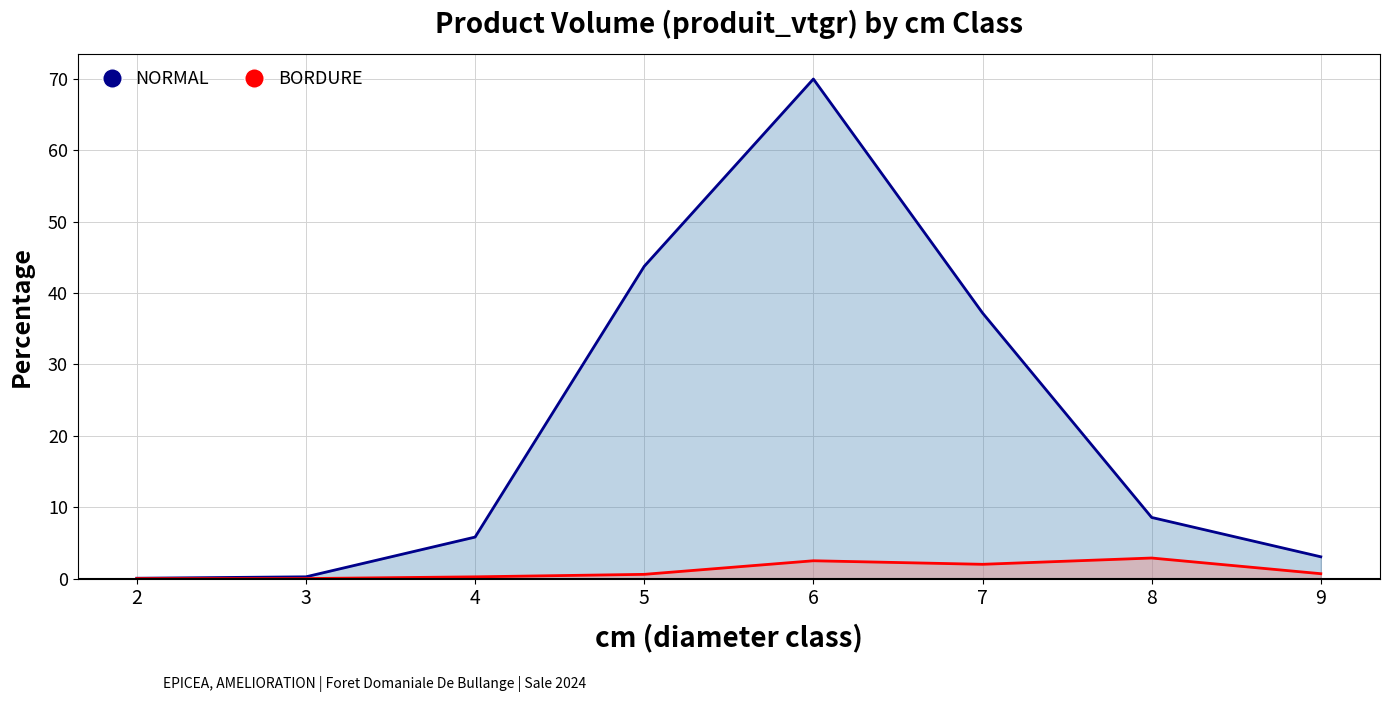

In BORDURE, how many points are higher than both neighbors (excluding endpoints)?

2